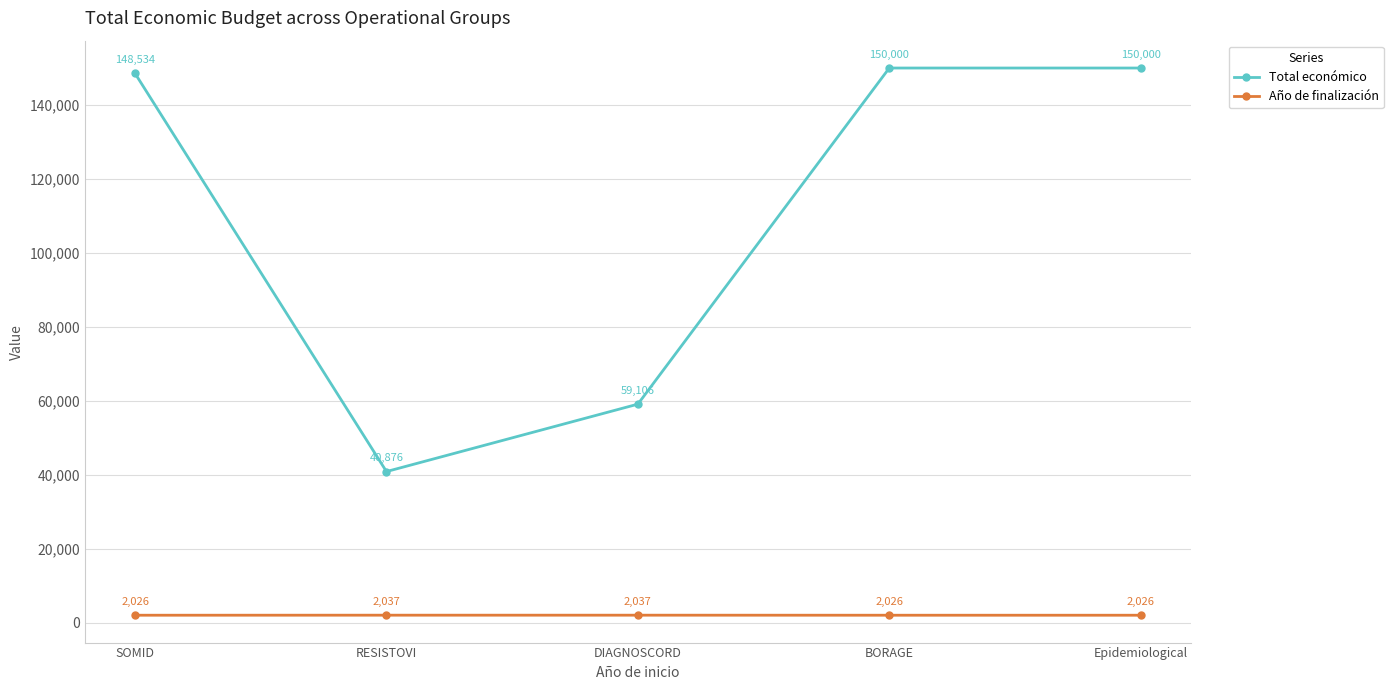

What is the value of the Año de finalización point at the 4th from the left?

2026